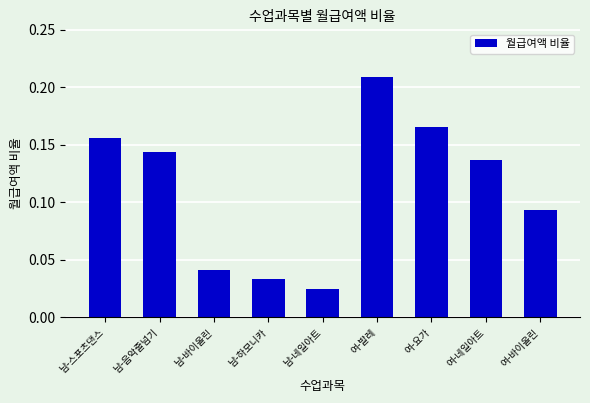

Is it true that the value at 여-요가 is 0.1?

False